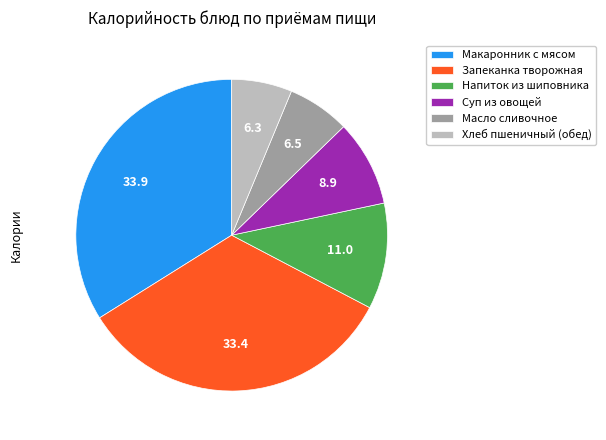

Combined, do Суп из овощей and Макаронник с мясом account for over 50%?

No